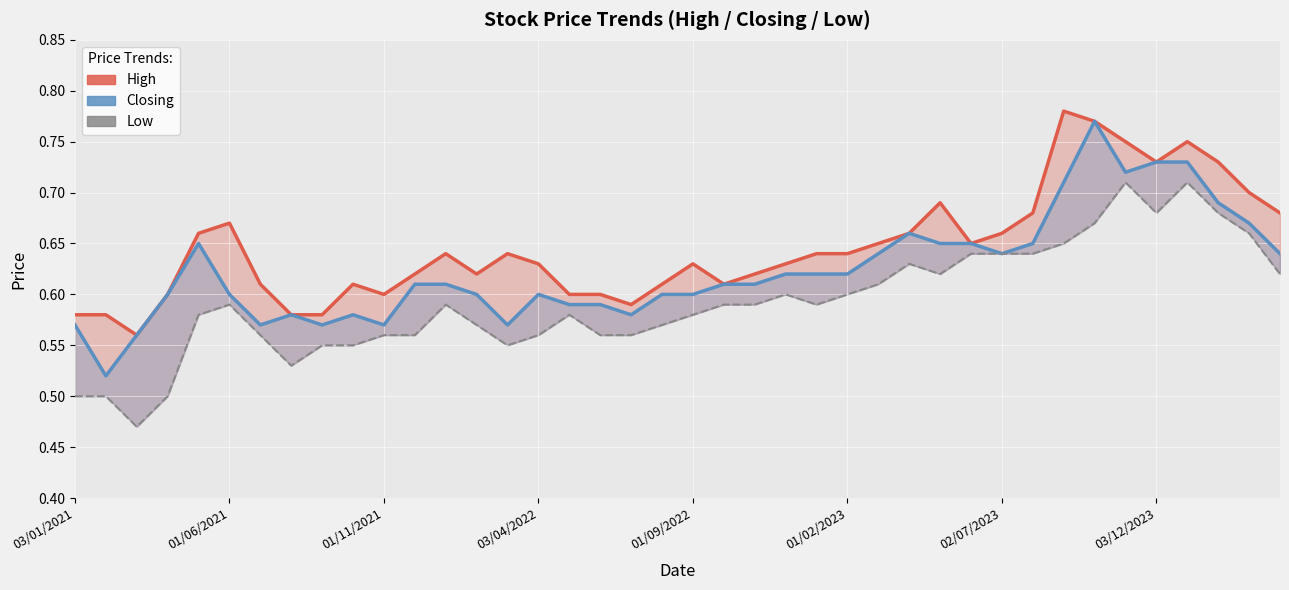

What is the maximum value for Low?

0.7